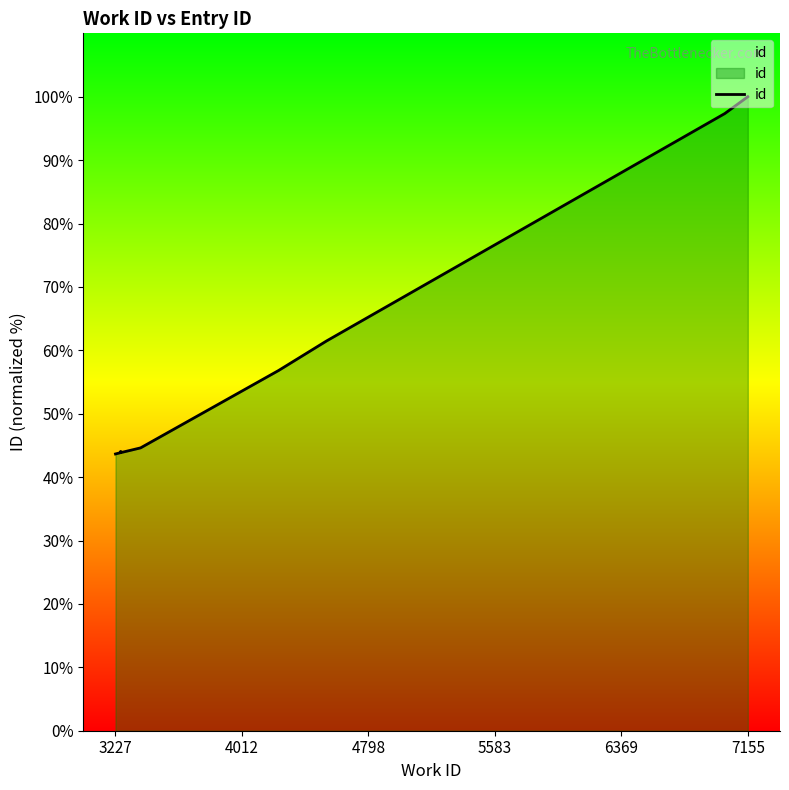

How many categories are shown in the chart?

10